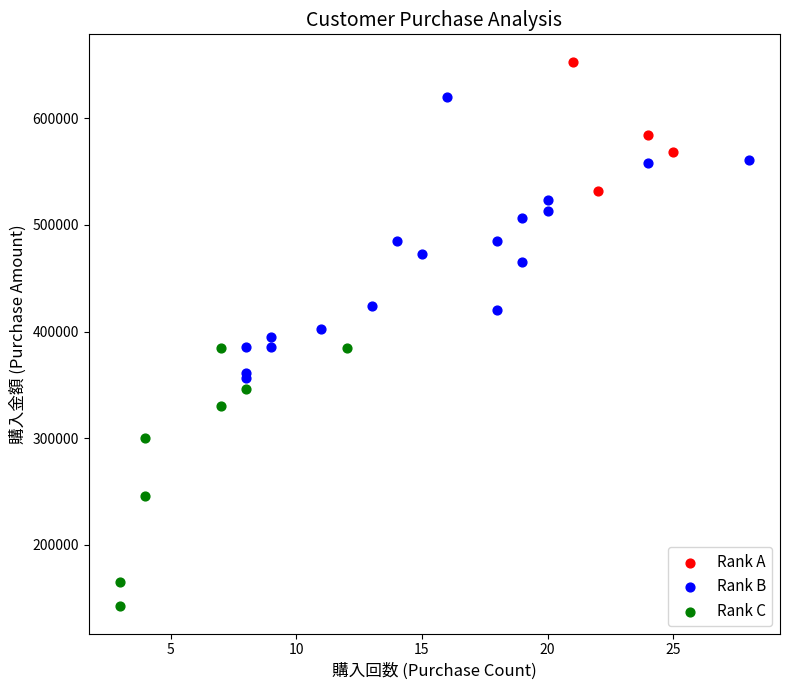

Which series contains the lowest Y value?

Rank C